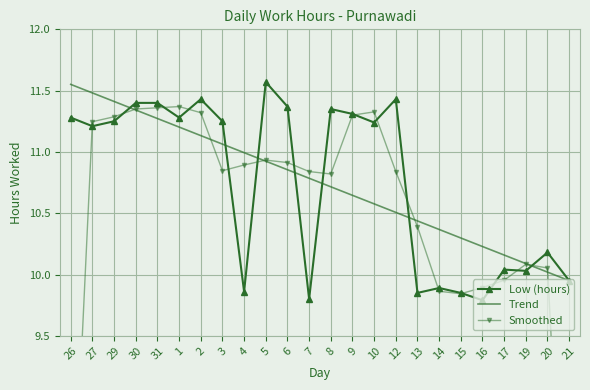

What is the highest value of the Low (hours) series?

11.6